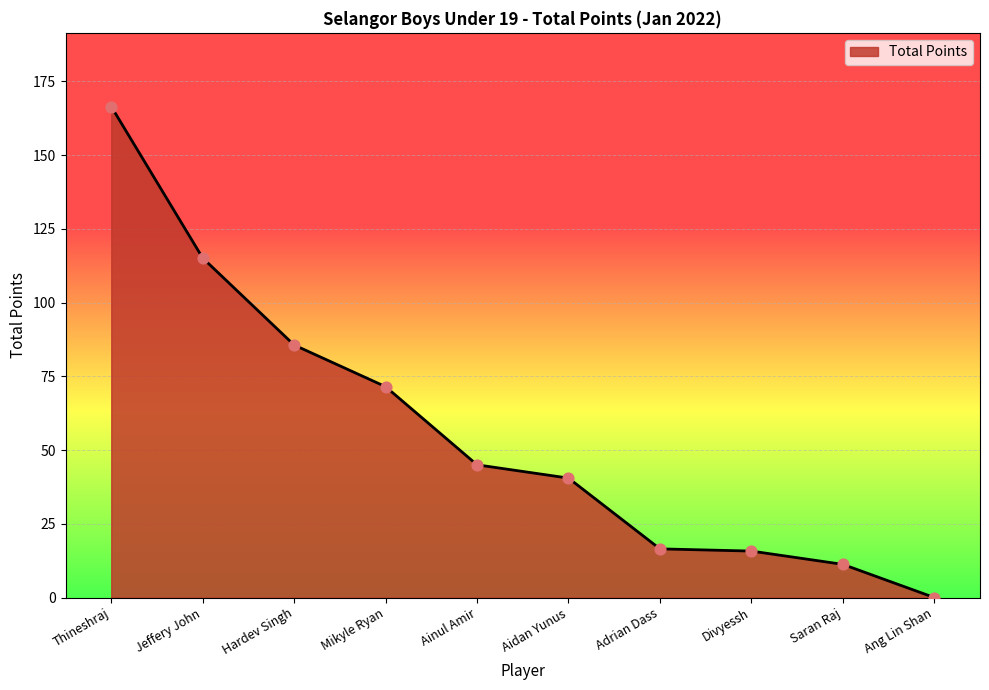

Between Saran Raj and Adrian Dass, which is larger?

Adrian Dass